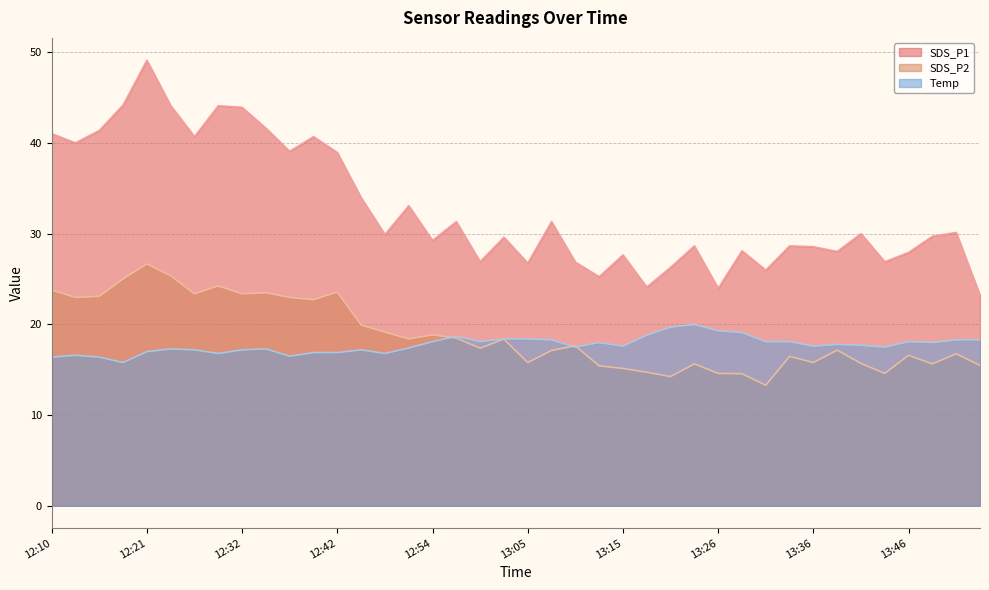

Which series has the widest spread of values?

SDS_P1